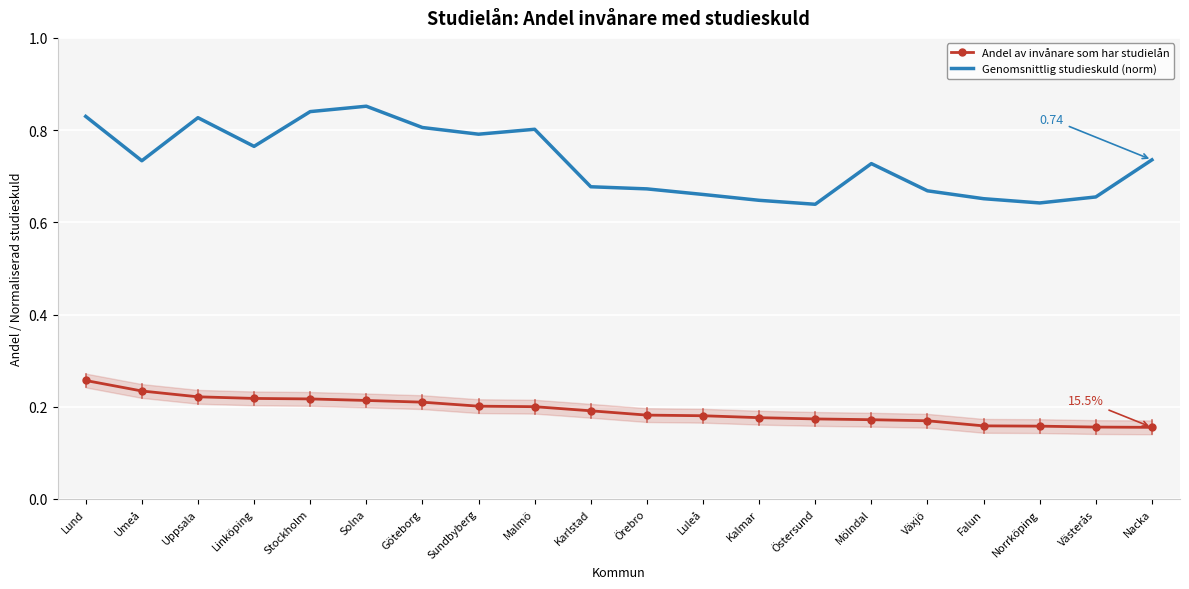

At how many categories does at least one series exceed 0?

20